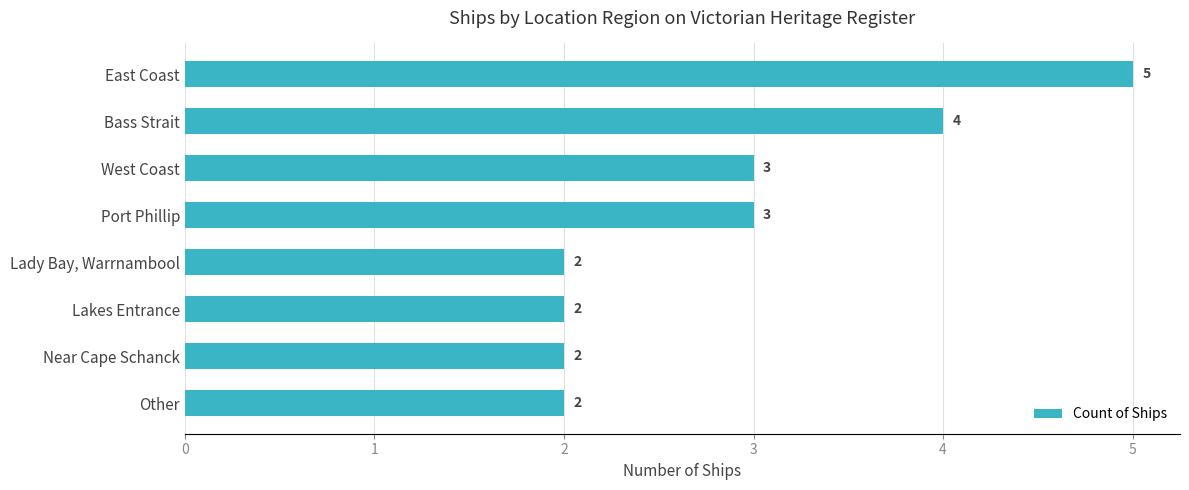

True or false: the data shows 5 at East Coast.

True